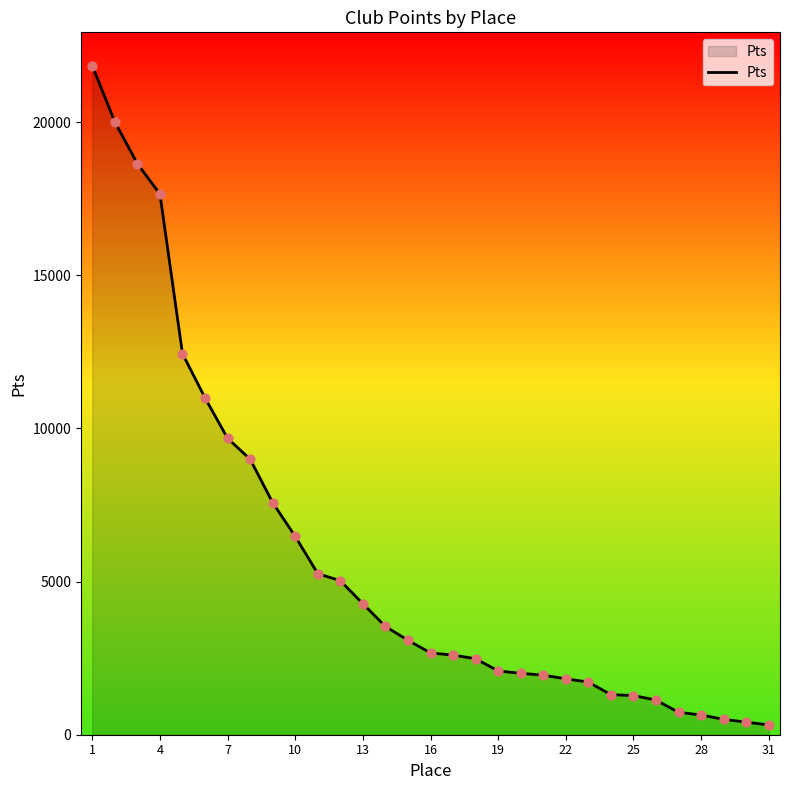

What is the greatest value displayed?

21836